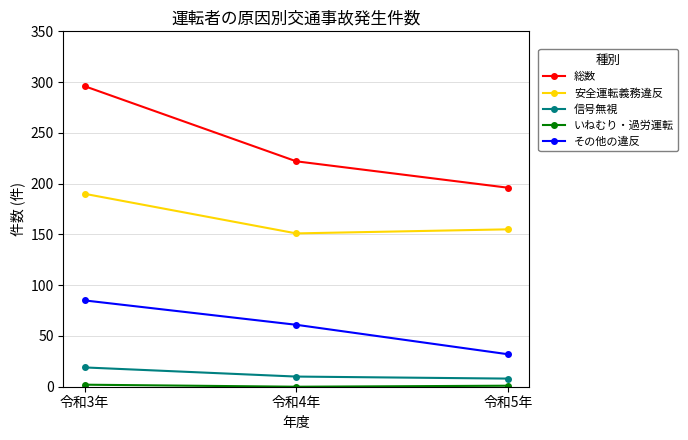

List the labels in order of 総数 value, largest first.

令和3年, 令和4年, 令和5年